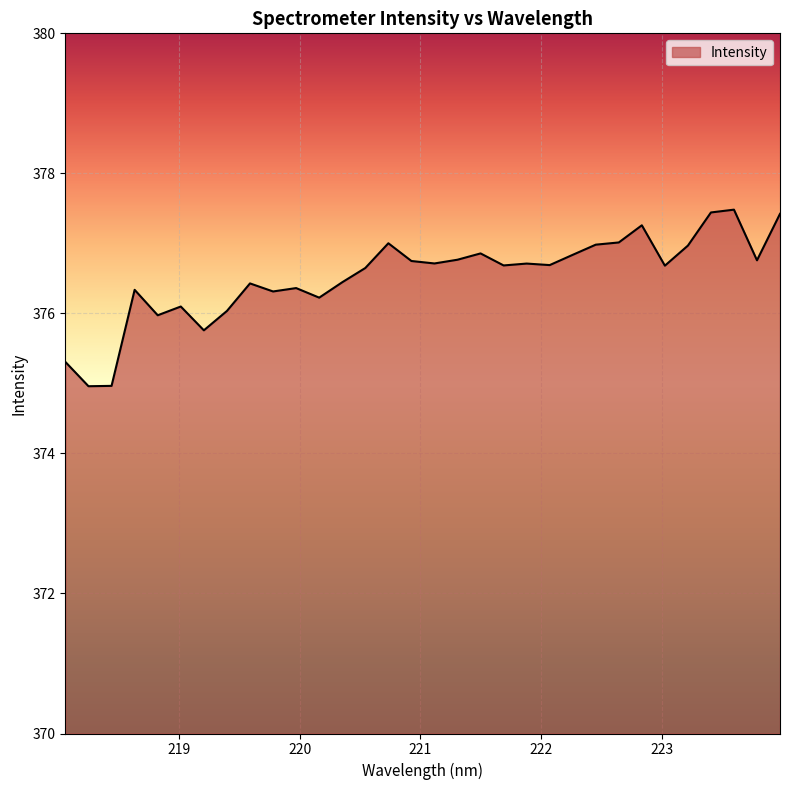

What is the minimum value shown in the chart?

375.0